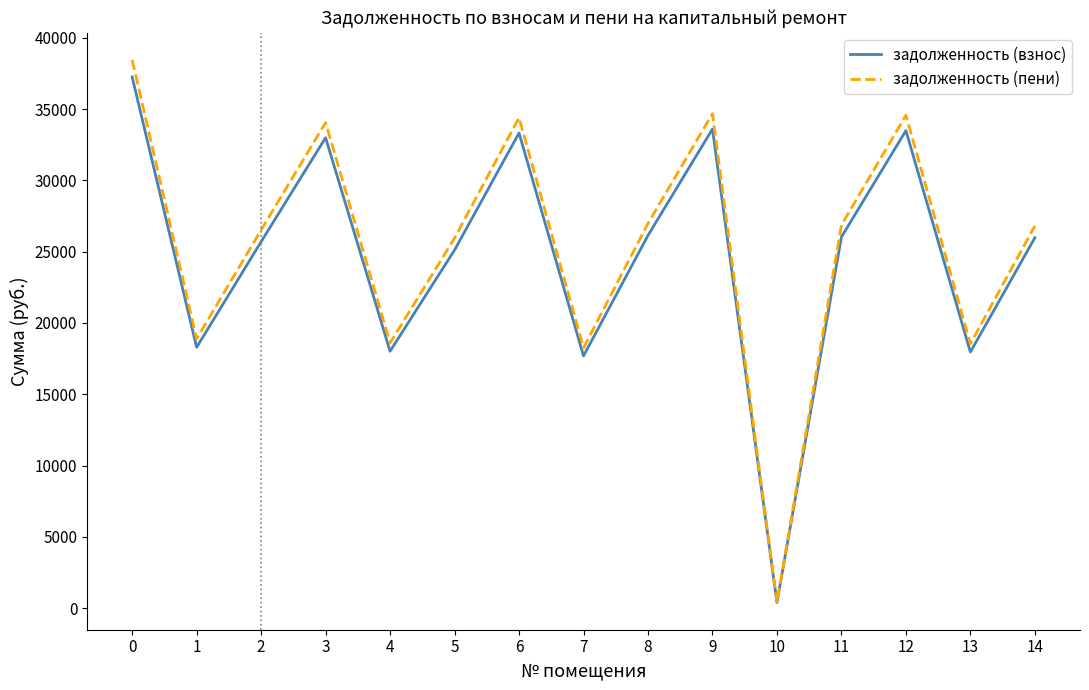

What is the difference between the highest and lowest values at 9?

1079.8